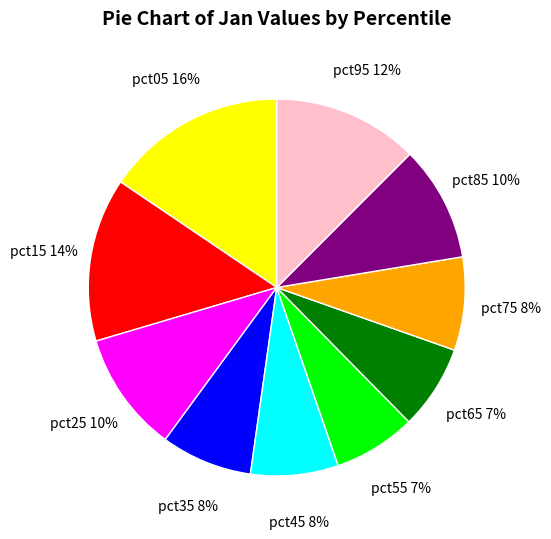

To the nearest percent, what is the average slice percentage?

10%